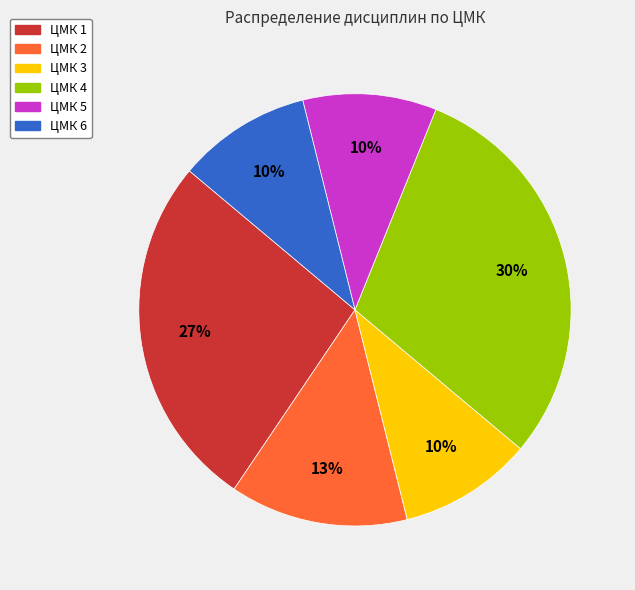

To the nearest percent, what is the difference between the largest and smallest slice percentages?

20%